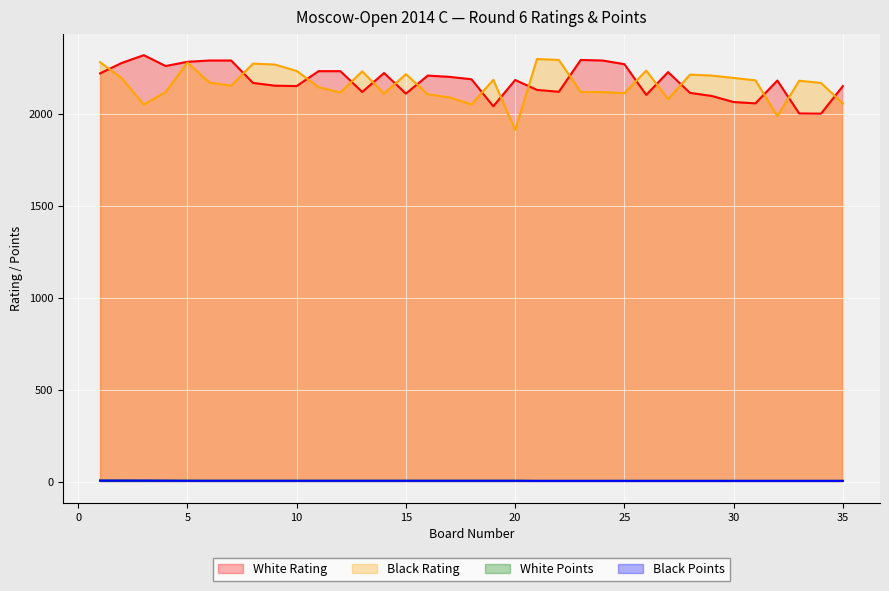

Reading right to left, extract all data points from this chart.

White Rating: 2151.0	2001.0	2002.0	2181.0	2057.0	2064.0	2097.0	2114.0	2227.0	2103.0	2270.0	2290.0	2293.0	2120.0	2130.0	2184.0	2041.0	2188.0	2201.0	2208.0	2110.0	2222.0	2119.0	2232.0	2232.0	2151.0	2153.0	2168.0	2290.0	2290.0	2283.0	2260.0	2319.0	2277.0	2220.0
Black Rating: 2056.0	2168.0	2180.0	1987.0	2182.0	2195.0	2208.0	2213.0	2080.0	2235.0	2112.0	2118.0	2119.0	2293.0	2298.0	1912.0	2185.0	2051.0	2089.0	2106.0	2216.0	2110.0	2231.0	2116.0	2145.0	2233.0	2268.0	2273.0	2153.0	2170.0	2279.0	2119.0	2050.0	2193.0	2281.0
White Points: 3.5	3.5	3.5	3.5	3.5	3.5	3.5	3.5	3.5	3.5	3.5	3.5	3.5	3.5	3.5	4.0	4.0	4.0	4.0	4.0	4.0	4.0	4.0	4.0	4.0	4.0	4.0	4.0	4.0	4.0	4.5	4.5	4.5	5.0	5.0
Black Points: 3.5	3.5	3.5	3.5	3.5	3.5	3.5	3.5	3.5	3.5	3.5	3.5	3.5	3.5	3.5	4.0	4.0	4.0	4.0	4.0	4.0	4.0	4.0	4.0	4.0	4.0	4.0	4.0	4.0	4.0	4.0	4.5	5.0	5.0	5.0